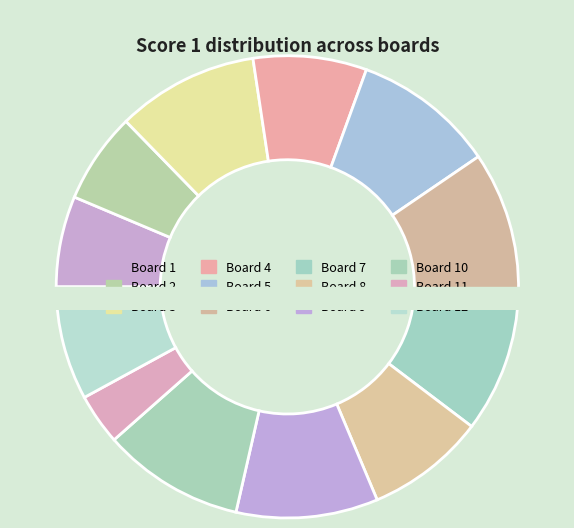

Rank the categories by value from highest to lowest.

Board 3, Board 5, Board 6, Board 7, Board 9, Board 10, Board 8, Board 4, Board 12, Board 1, Board 2, Board 11, Board 13